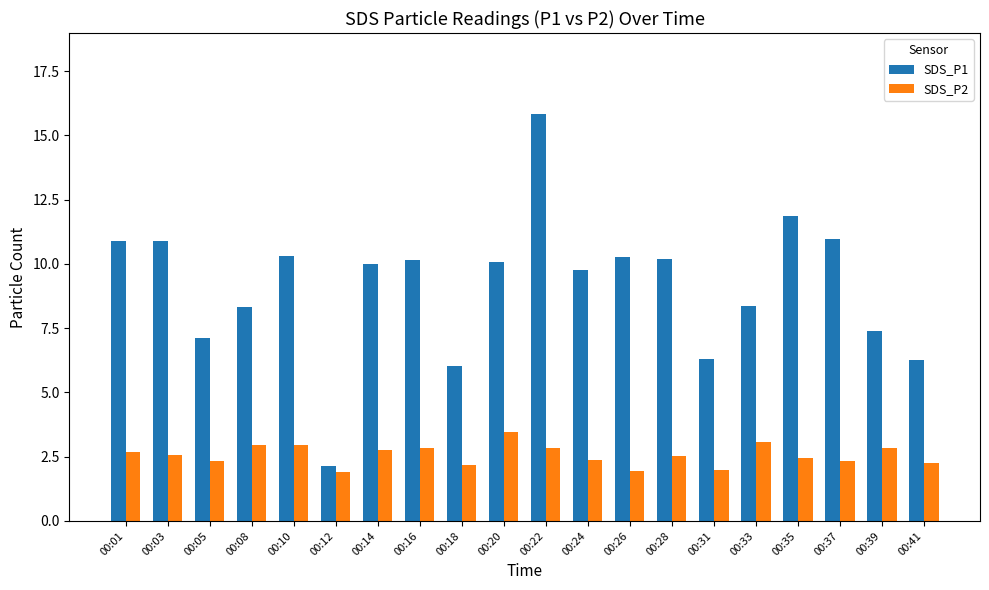

What is the average value of the SDS_P1 series?

9.2